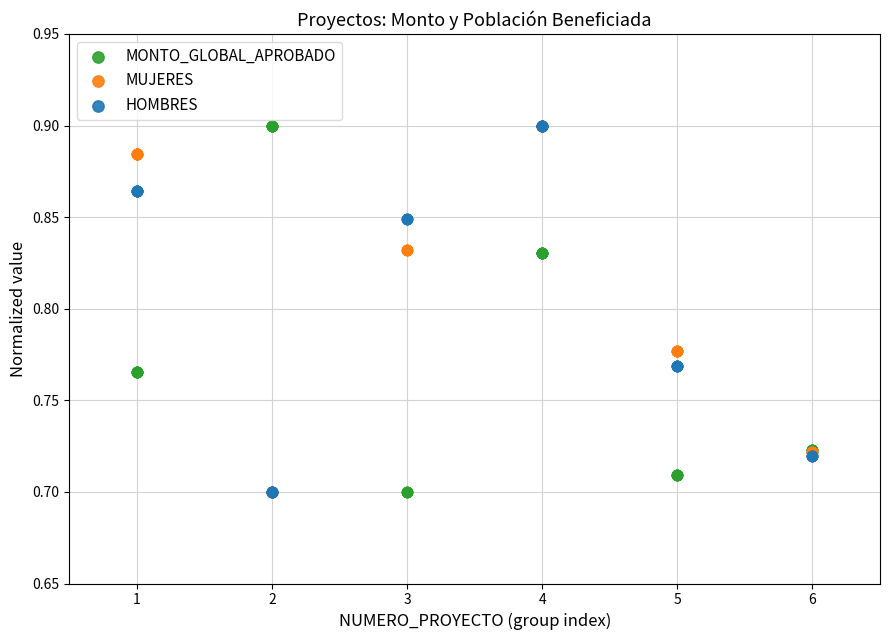

What are all the series names shown in the legend?

MONTO_GLOBAL_APROBADO, MUJERES, HOMBRES